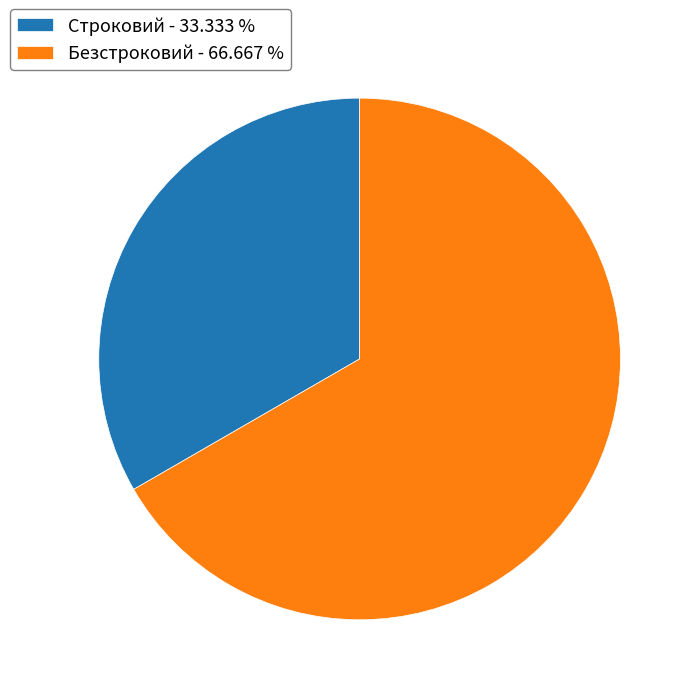

Approximately how many times larger is the value at Безстроковий - 66.667 % compared to Строковий - 33.333 %?

2.0